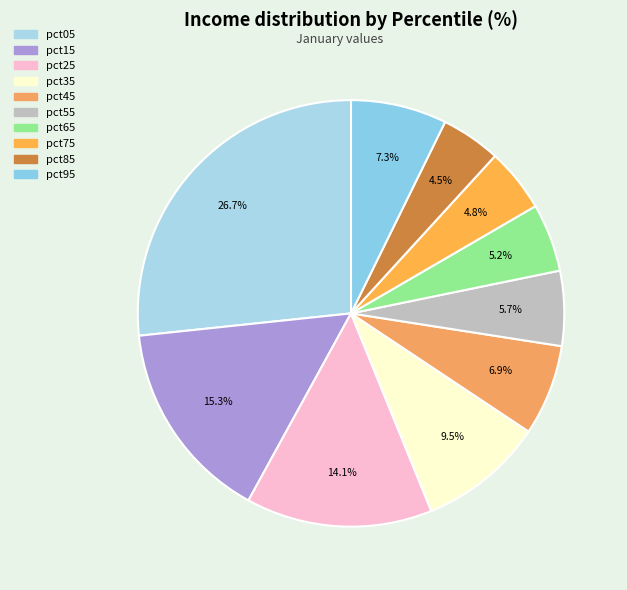

To the nearest percent, what portion does pct45 represent?

7%